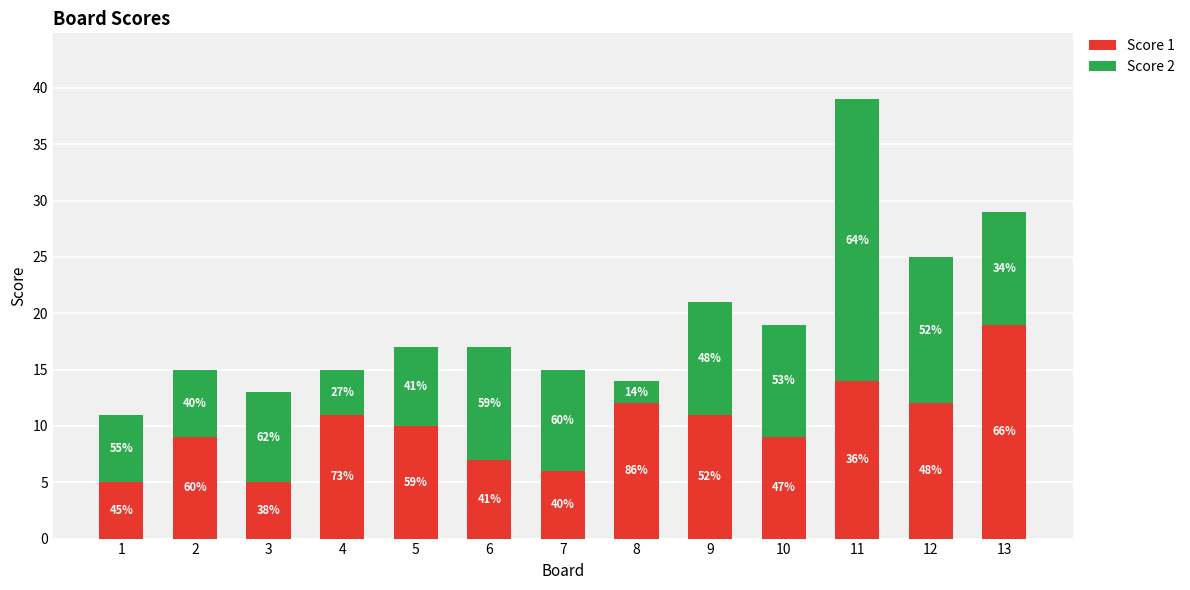

Are the bars horizontal?

No